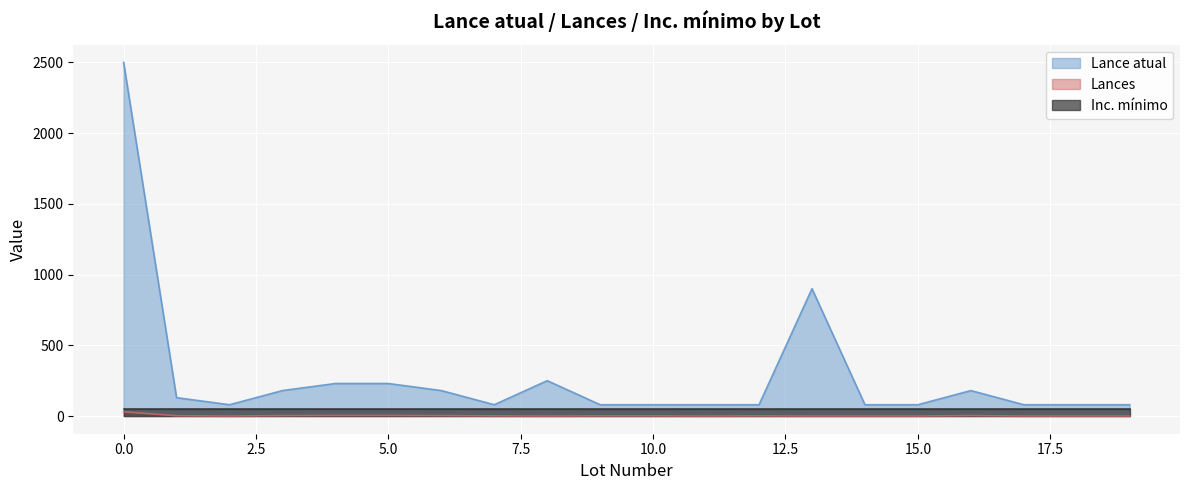

The value of Lance atual at 10.0 is 80. True or false?

True